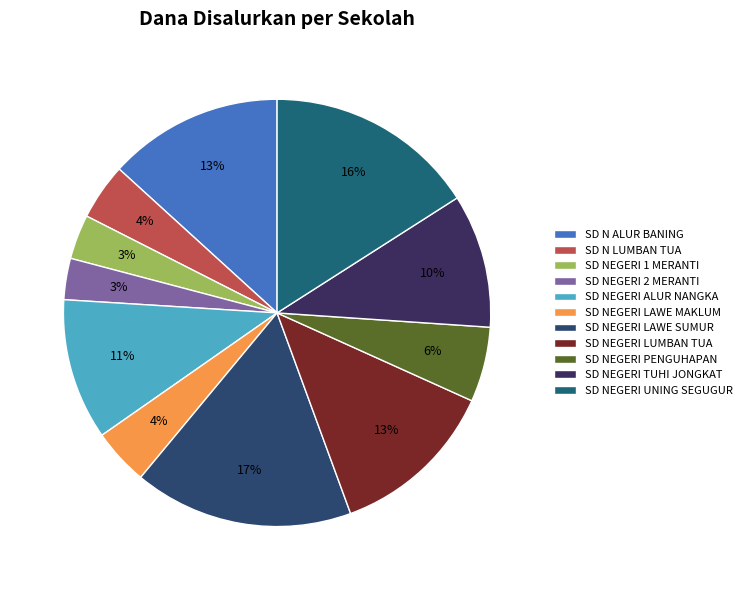

How many segments does this pie chart have?

11